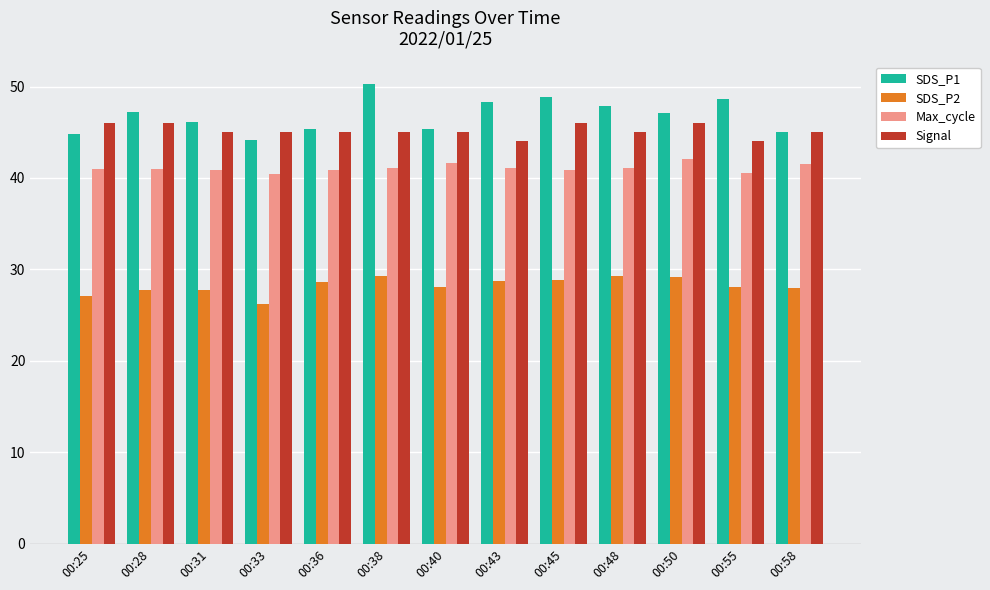

What is the average value of the Max_cycle series?

41.1